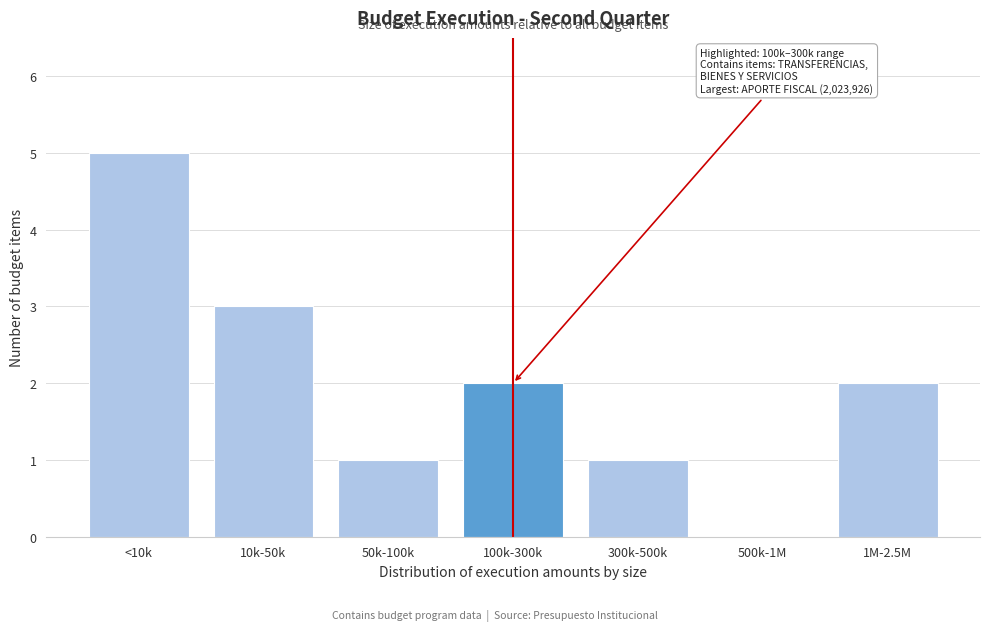

Reading right to left, extract all data points from this chart.

1M-2.5M=2	500k-1M=0	300k-500k=1	100k-300k=2	50k-100k=1	10k-50k=3	<10k=5